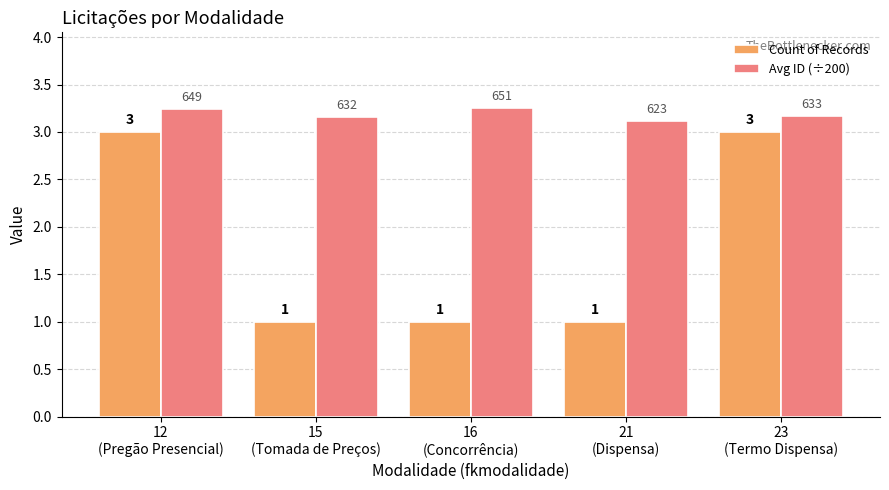

What is the sum of the Avg ID (÷200) values at 16
(Concorrência) and 12
(Pregão Presencial)?

6.5